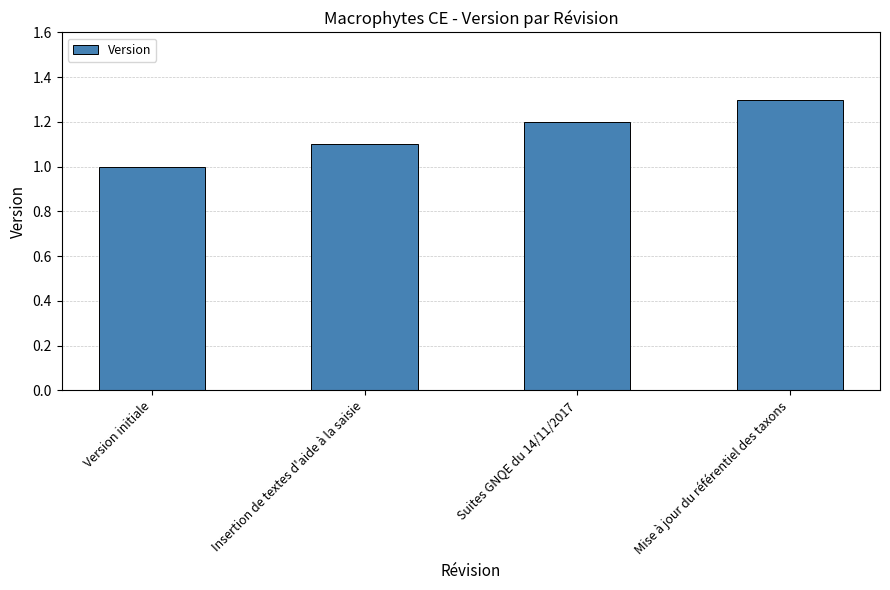

True or false: the data shows 1.2 at Suites GNQE du 14/11/2017.

True